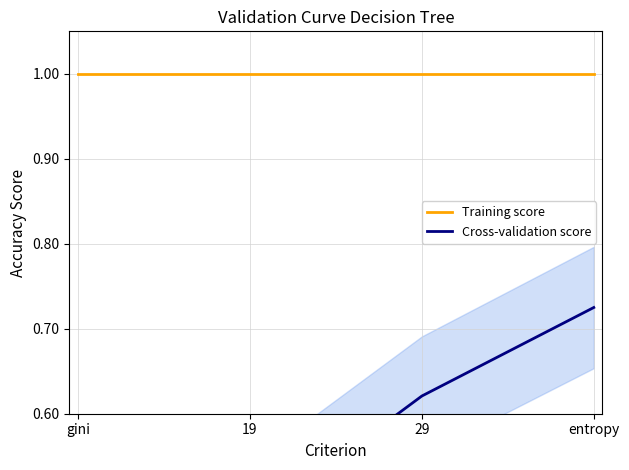

The value of Training score at 29 is 0.6. True or false?

False